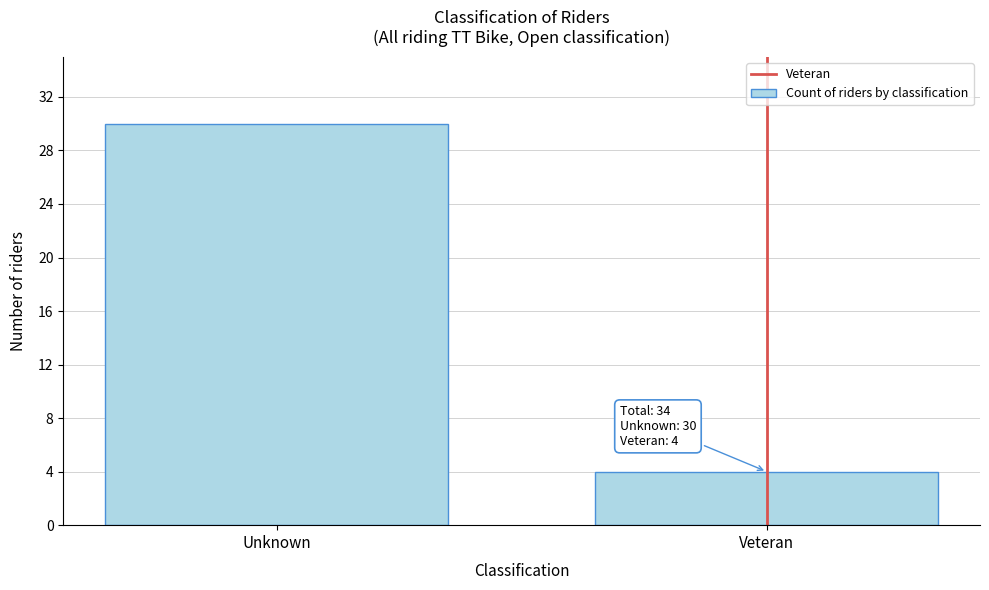

Reading left to right, what are all the values shown in this chart?

Unknown=30	Veteran=4